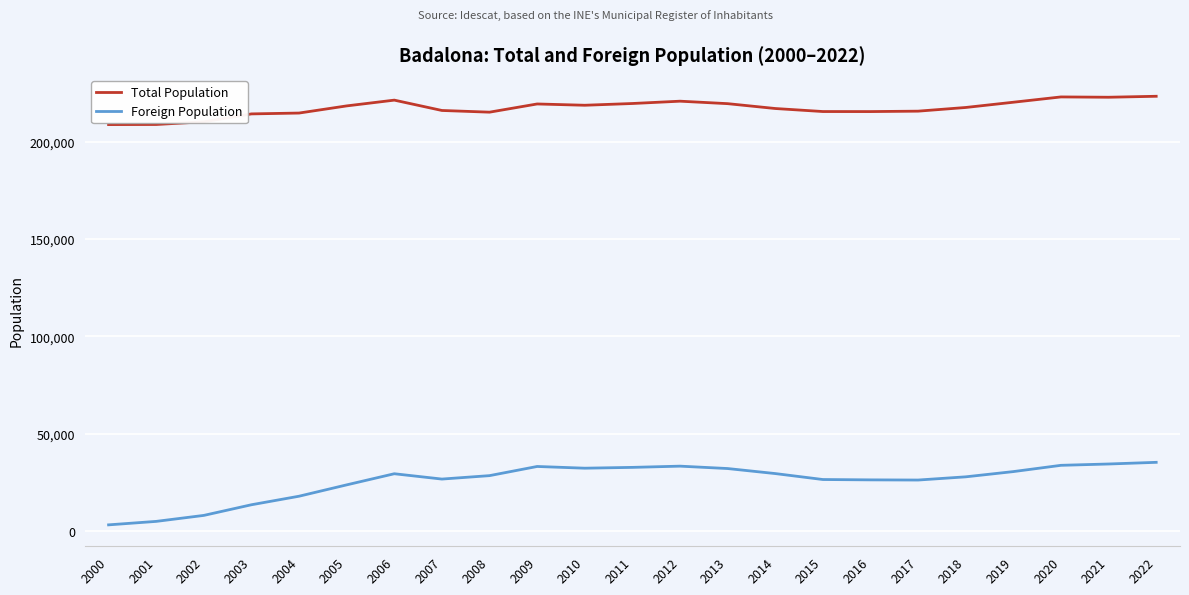

Is it true that Foreign Population equals 43531 at 2012?

False